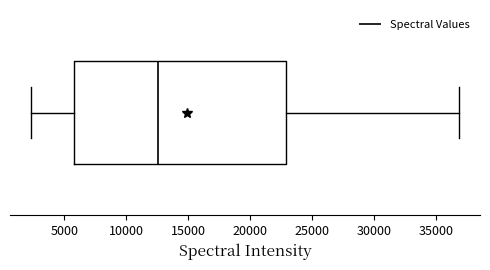

Transcribe this box plot: give where the median line is, the range the box spans, and where the two whiskers end, as read against the x-axis. The values are not printed on the chart, so give them approximately, as read against the axis.

median 12500, box 6000 to 23000, whiskers 2500 to 37000